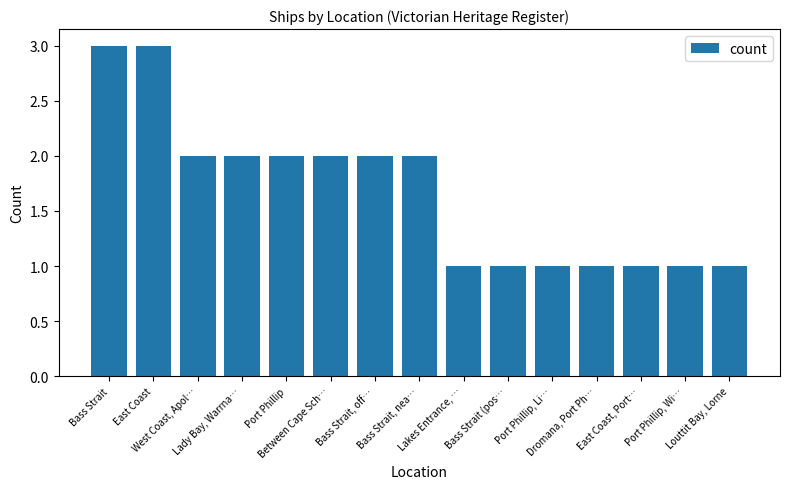

What is the maximum value shown in the chart?

3